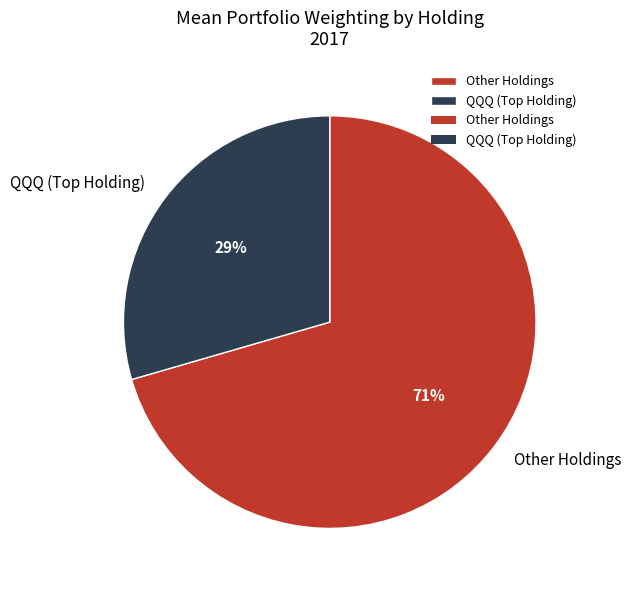

To the nearest percent, what is the average slice percentage?

50%